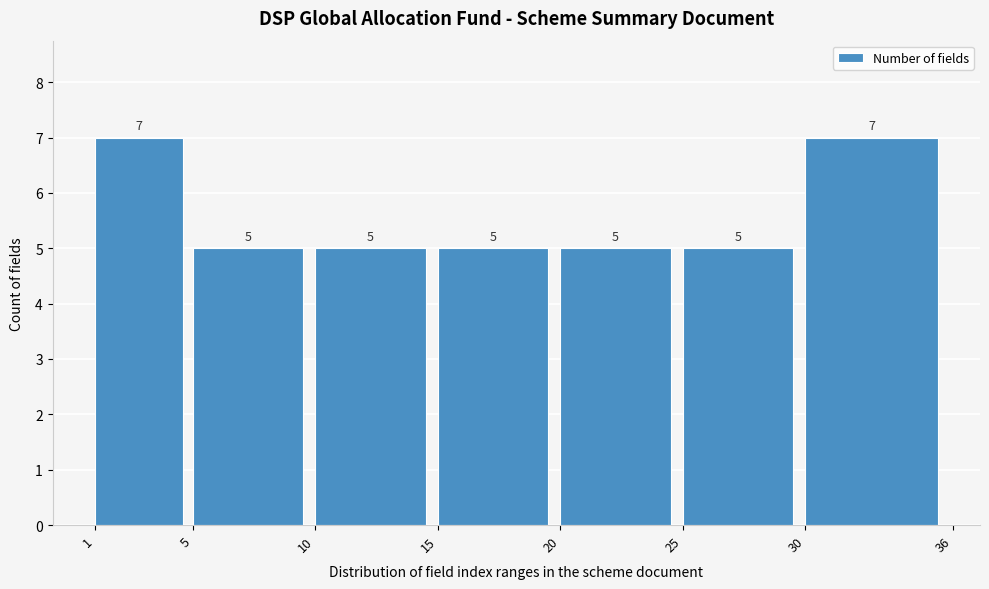

Reading left to right, transcribe this chart: for each bar, give the range it covers on the x-axis and its height.

1 to 5: 7
5 to 10: 5
10 to 15: 5
15 to 20: 5
20 to 25: 5
25 to 30: 5
30 to 36: 7